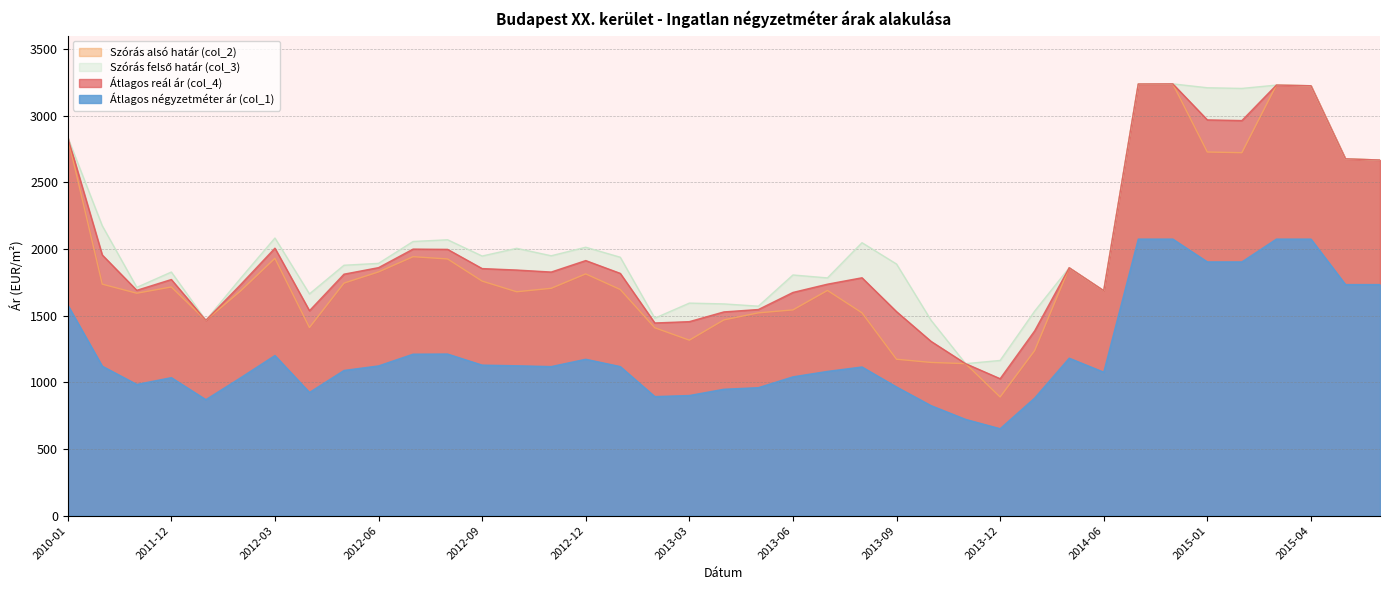

What are all the series names shown in the legend?

Átlagos reál ár (col_4), Szórás alsó határ (col_2), Szórás felső határ (col_3), Átlagos négyzetméter ár (col_1)